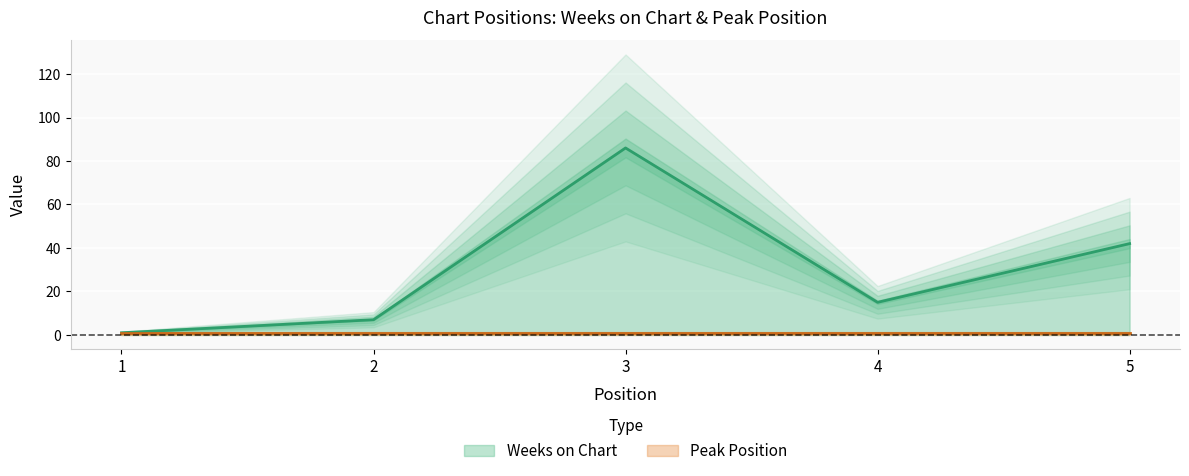

The value at 3 is 86. True or false?

True